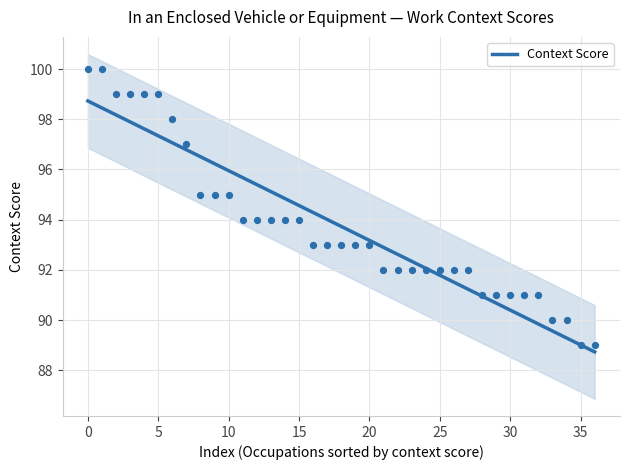

Between 26 and 30, which is larger?

26